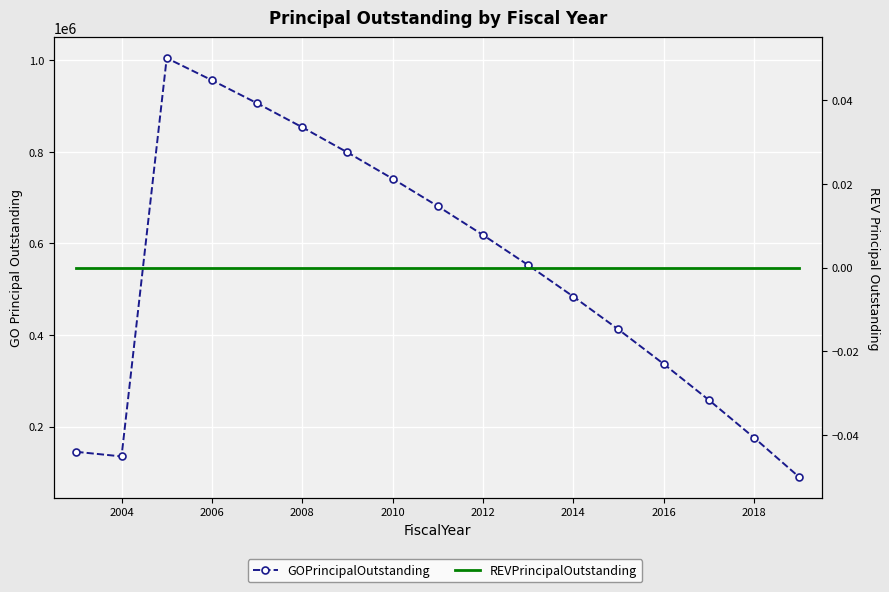

True or false: GOPrincipalOutstanding and REVPrincipalOutstanding intersect in this chart.

False